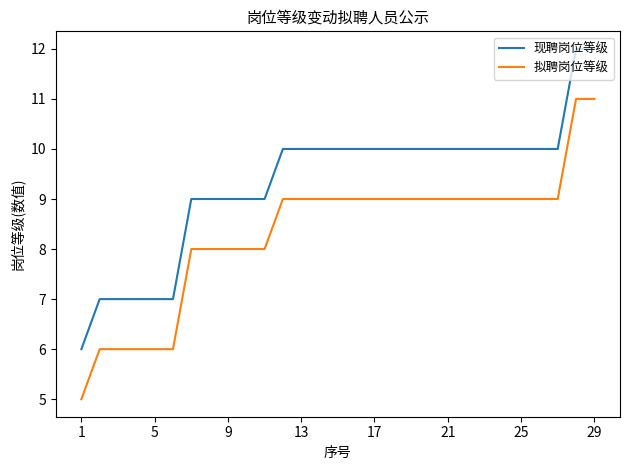

What is the difference between the maximum and minimum values in the 现聘岗位等级 series?

6